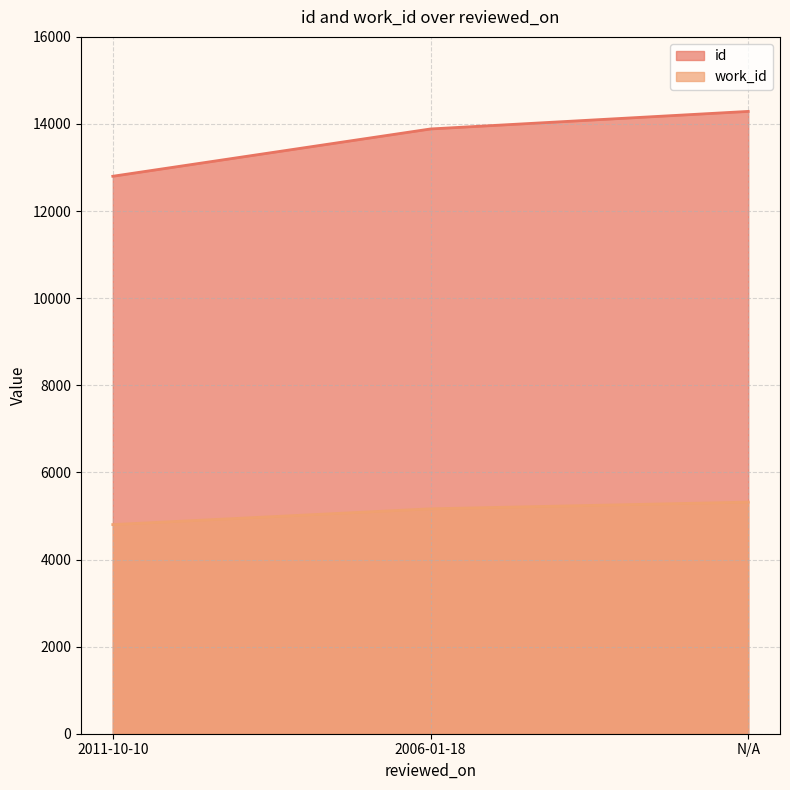

At which category does the chart reach its minimum across all series?

2011-10-10